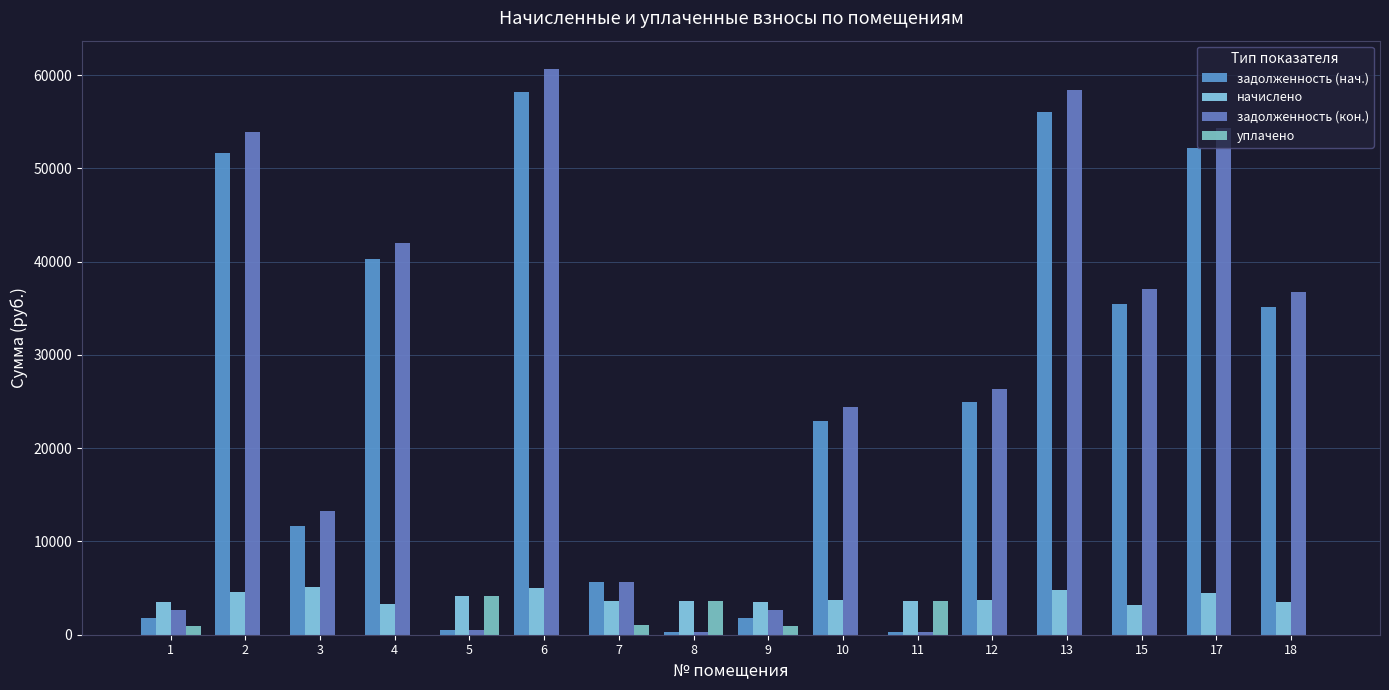

Reading right to left, list all the values displayed in this chart.

задолженность (нач.): 35084.2	52151.6	35505.5	56095.7	24963.9	305.7	22931.6	1765.2	301.7	5686.2	58238.8	473.3	40330.0	11695.8	51670.4	1774.2
начислено: 3532.4	4515.5	3228.7	4811.2	3716.3	3668.3	3764.3	3532.4	3620.4	3604.4	4995.0	4190.4	3268.7	5138.9	4595.4	3548.4
задолженность (кон.): 36695.3	54330.5	37033.0	58426.4	26390.2	305.7	24392.1	2648.3	301.7	5680.2	60658.5	473.3	41951.1	13275.2	53861.6	2661.3
уплачено: 0.0	0.0	0.0	0.0	0.0	3637.1	0.0	883.1	3590.4	1033.6	0.0	4190.4	0.0	0.0	0.0	887.1